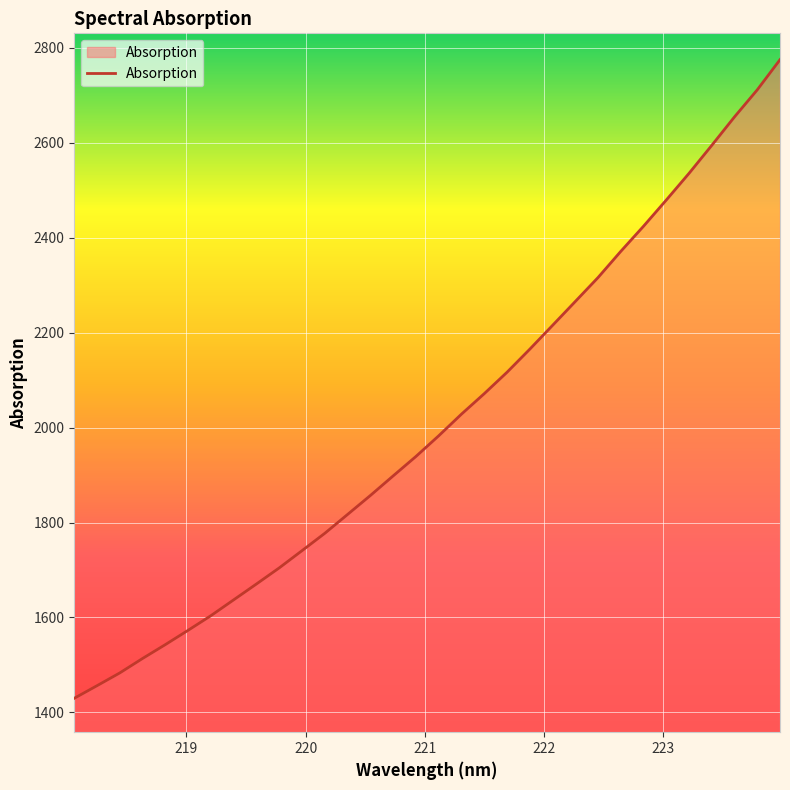

How many lines are shown in the chart?

1